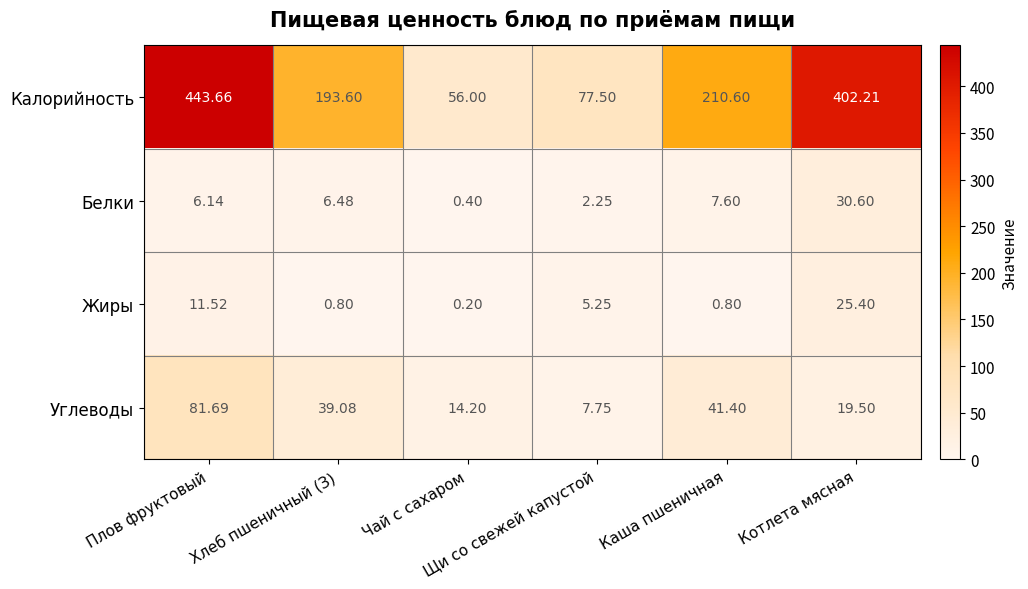

List the series in order of their peak value, highest first.

Калорийность, Углеводы, Белки, Жиры